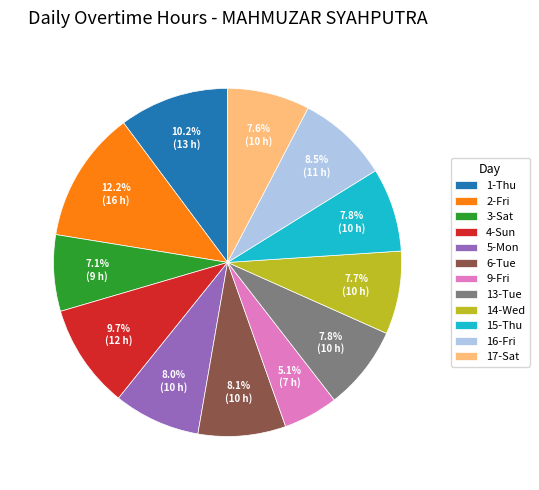

Does 1-Thu represent more than half of the total?

No